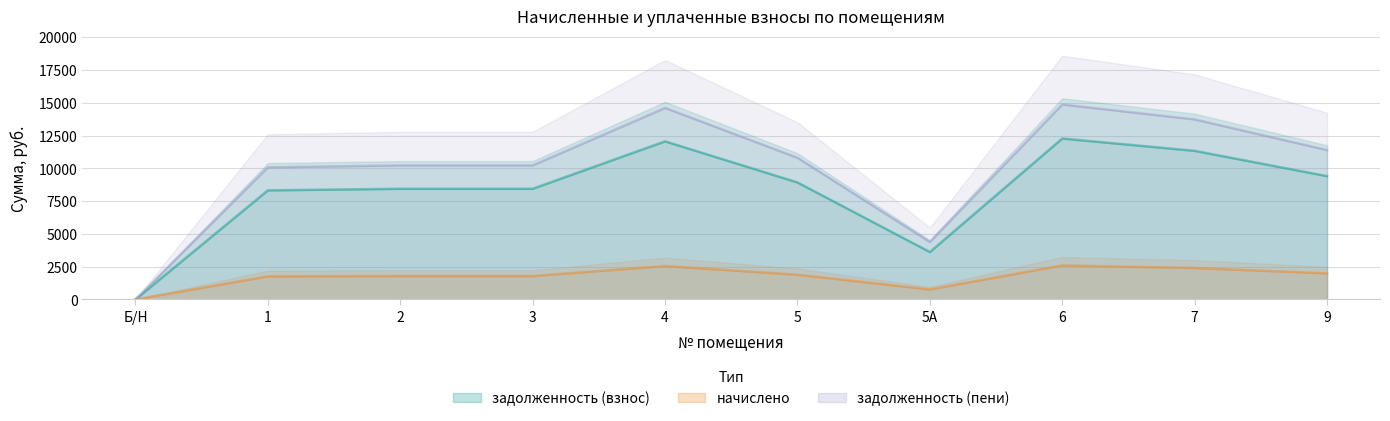

True or false: начислено has a value of 1888.1 at 5.

True